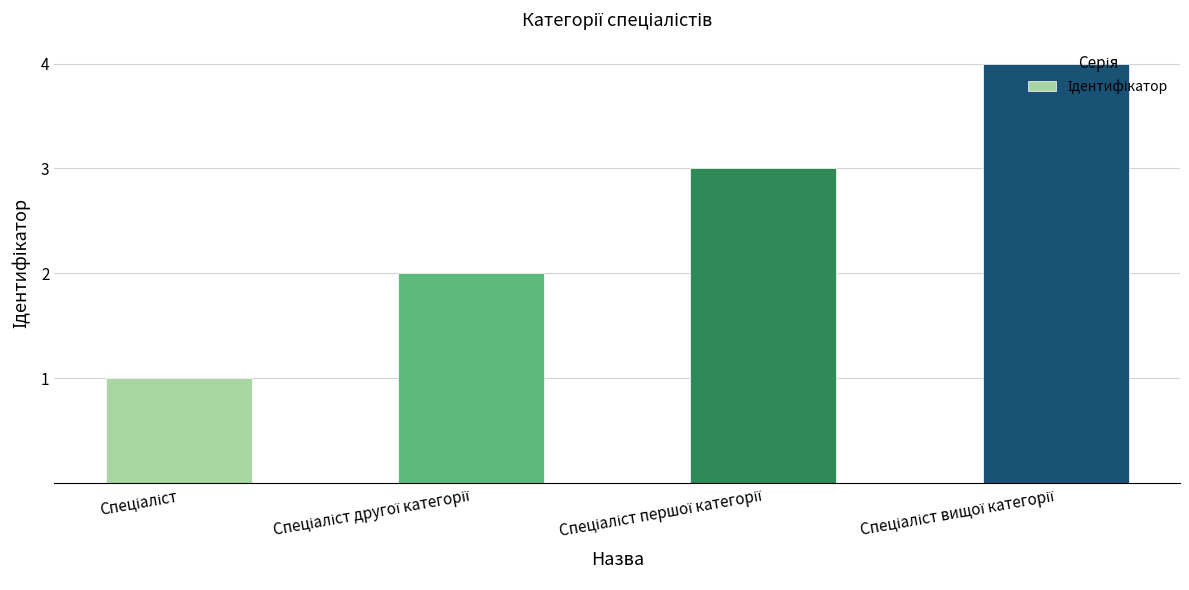

What is the maximum value shown in the chart?

4